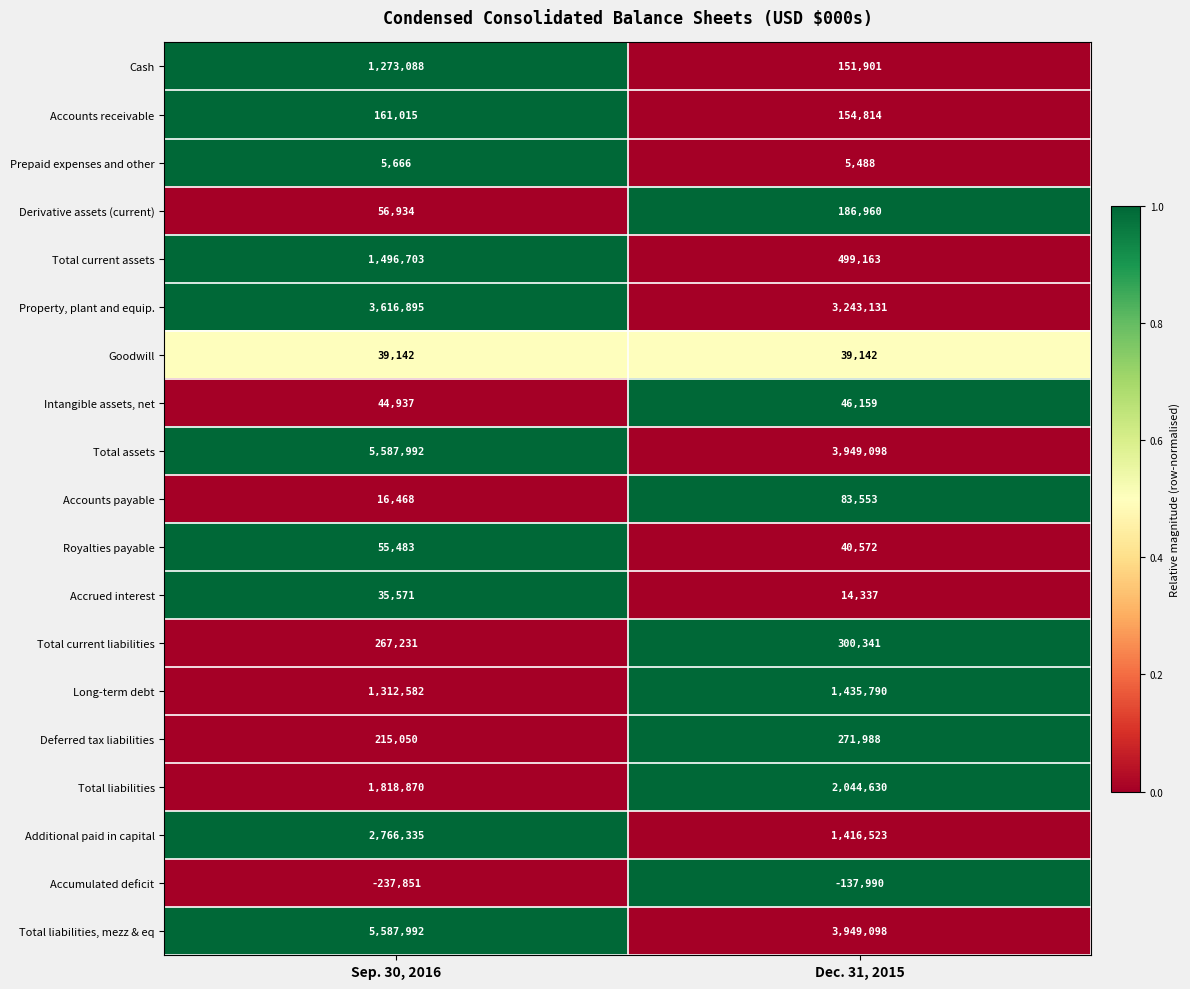

Rank the categories by Accumulated deficit value from highest to lowest.

Dec. 31, 2015, Sep. 30, 2016